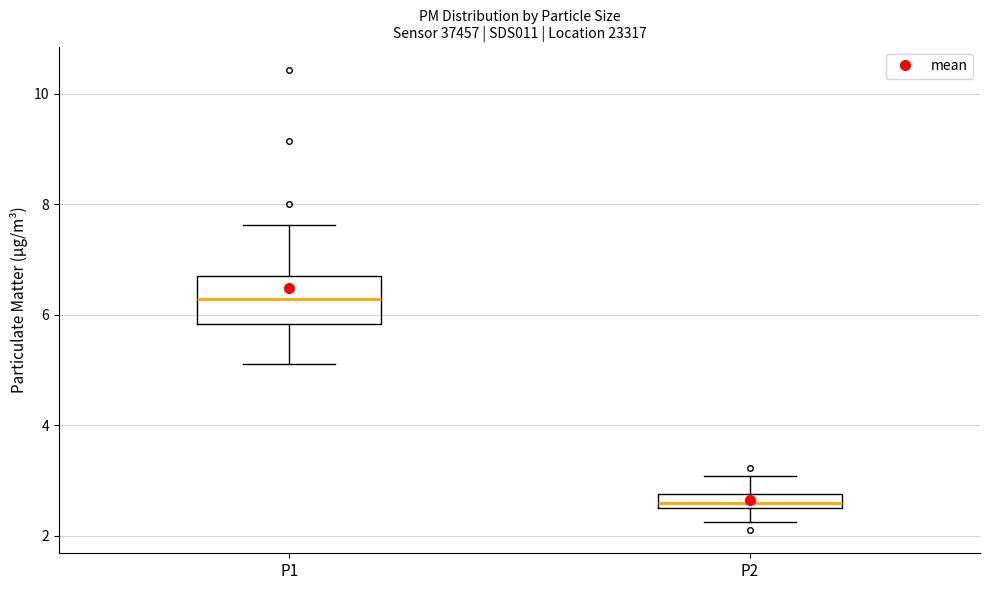

Where is the upper edge of the box for P2 on the y-axis? The values are not printed on the chart, so give them approximately, as read against the axis.

2.8